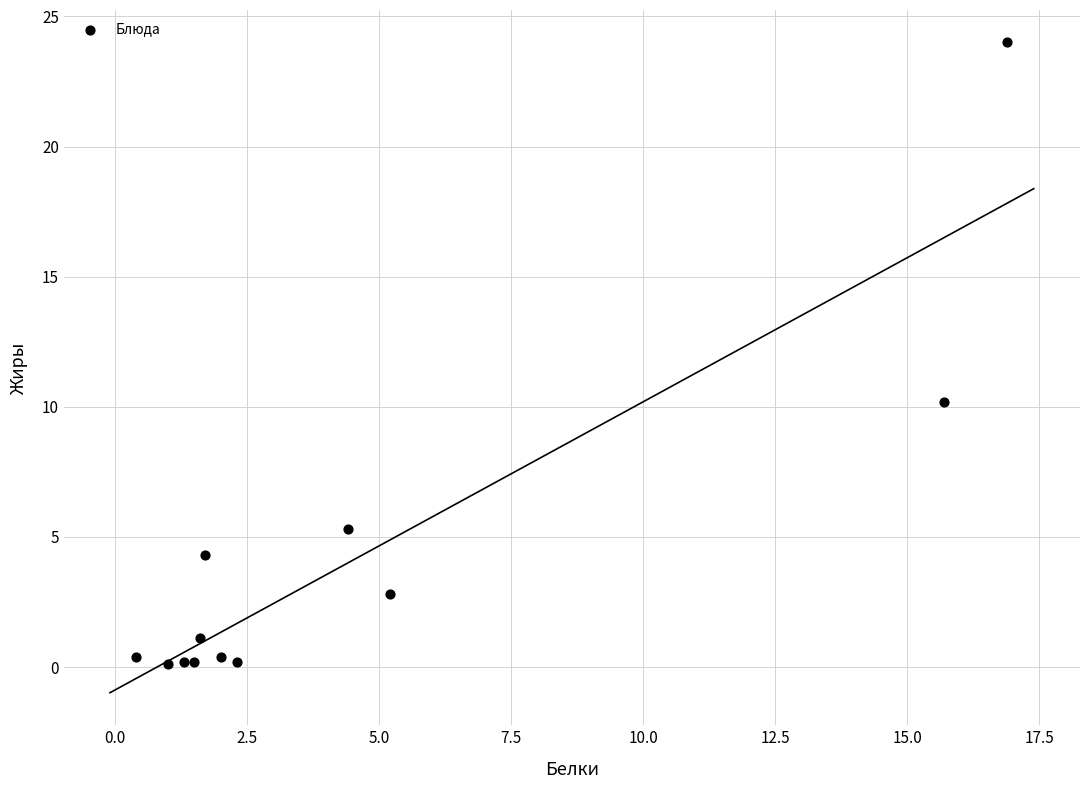

What is the range of Y values (max minus min)?

23.9